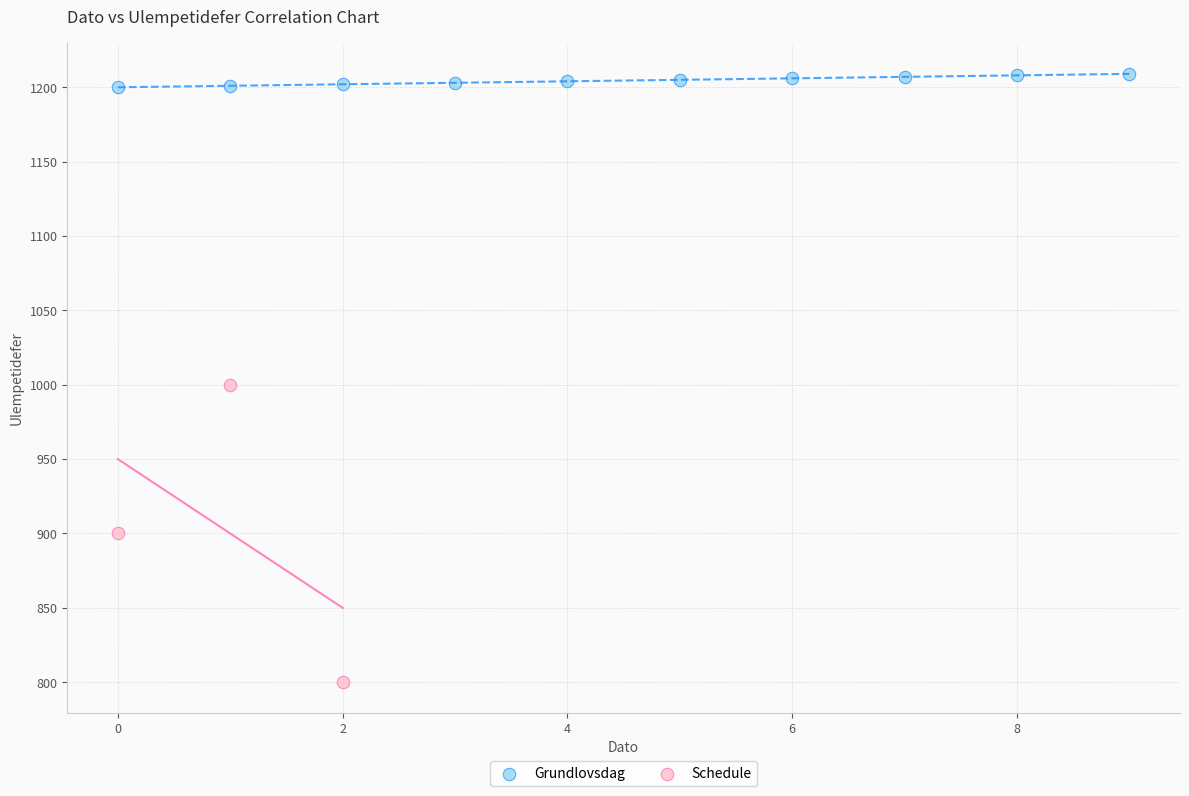

Which series has the largest Y range (max minus min)?

Schedule